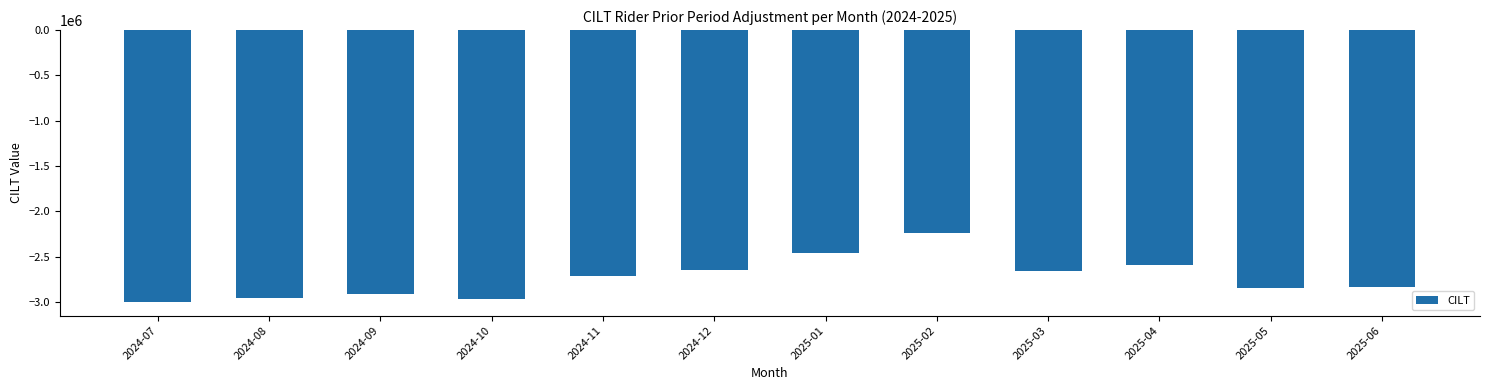

What is the maximum value shown in the chart?

-2241711.2